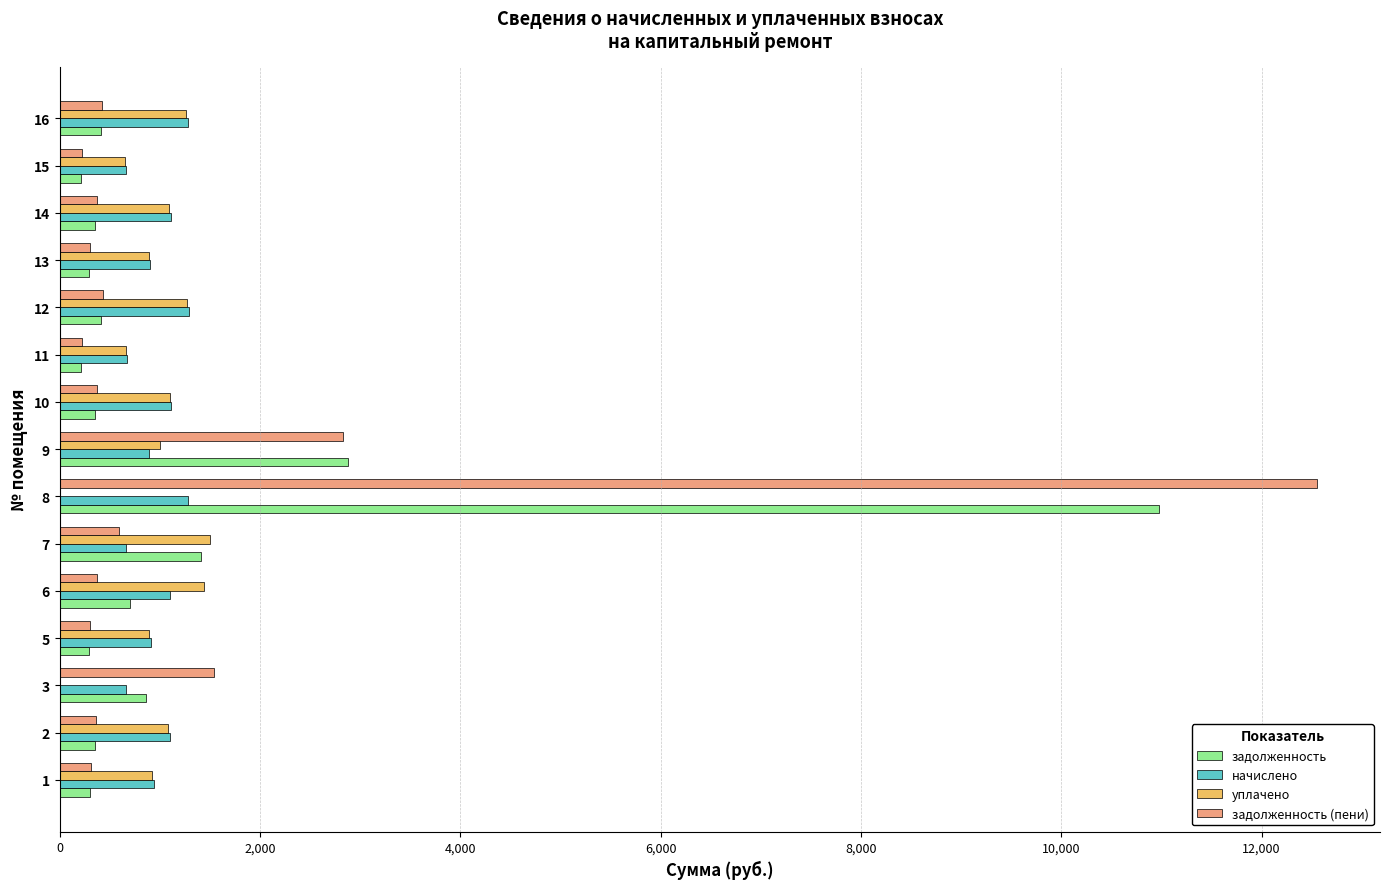

Which series has the widest spread of values?

задолженность (пени)